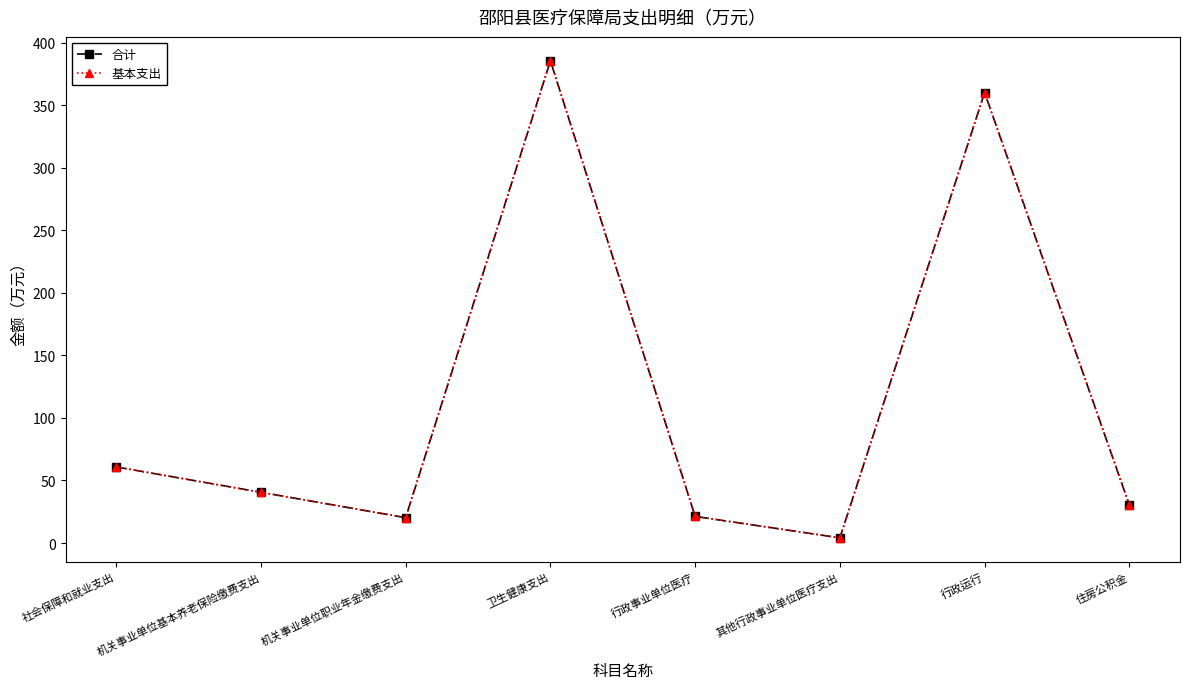

Is this an area chart (filled region under the line)?

No